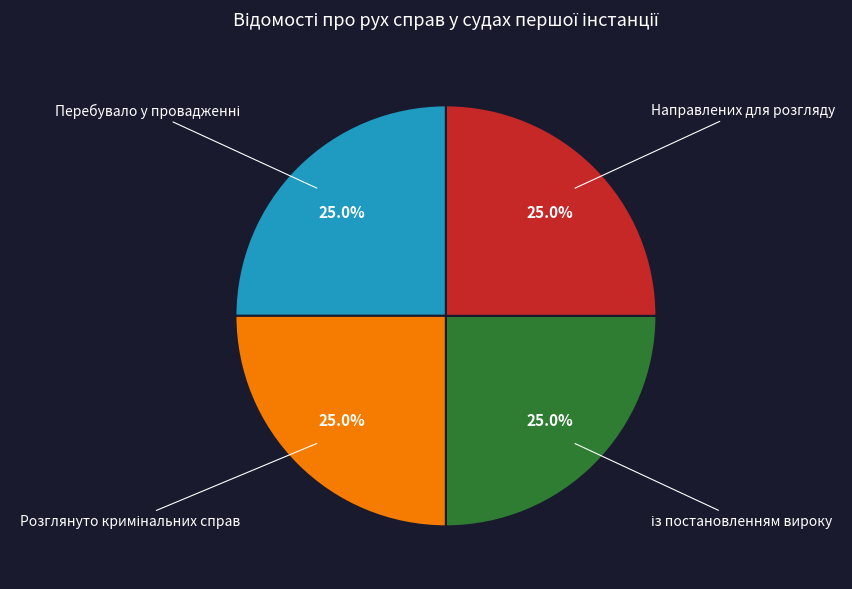

Is there any slice that represents more than half of the pie?

No